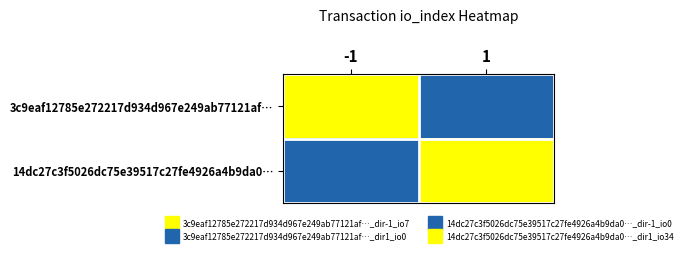

Which series changed the most between -1 and 1?

3c9eaf12785e272217d934d967e249ab77121af…